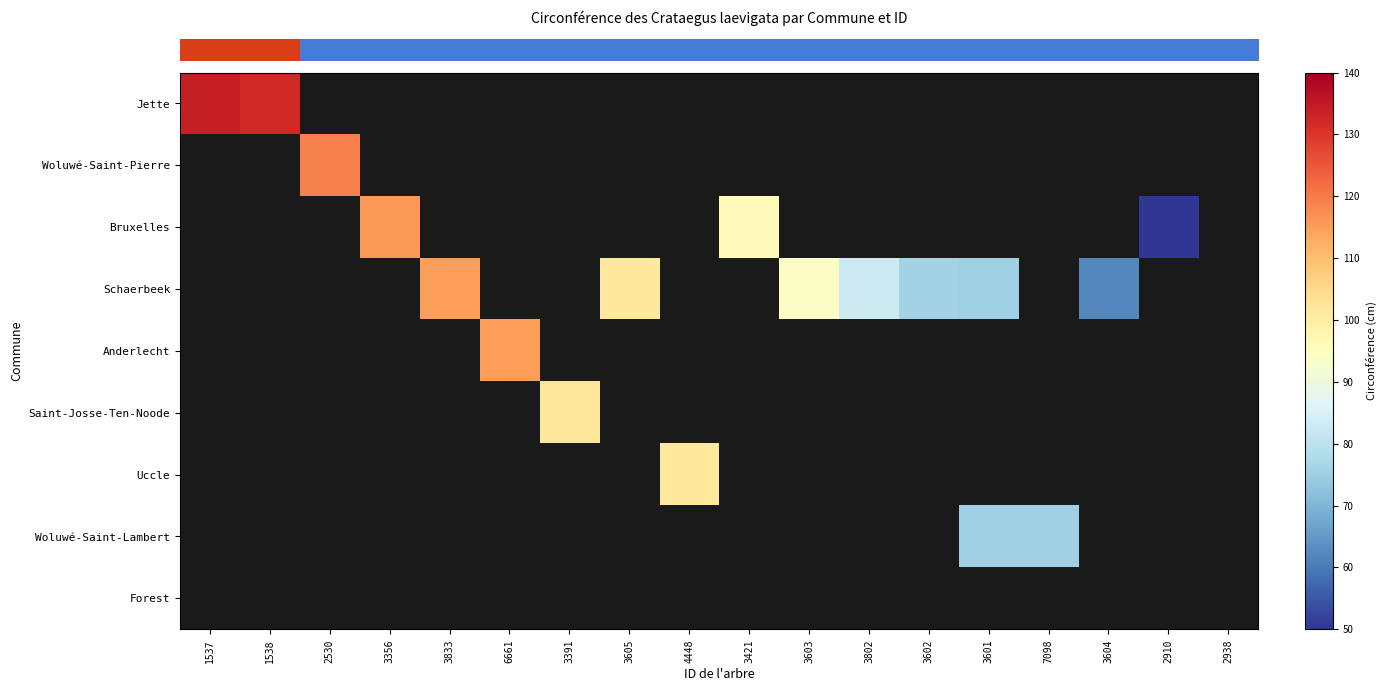

Count the number of categories in the chart.

18